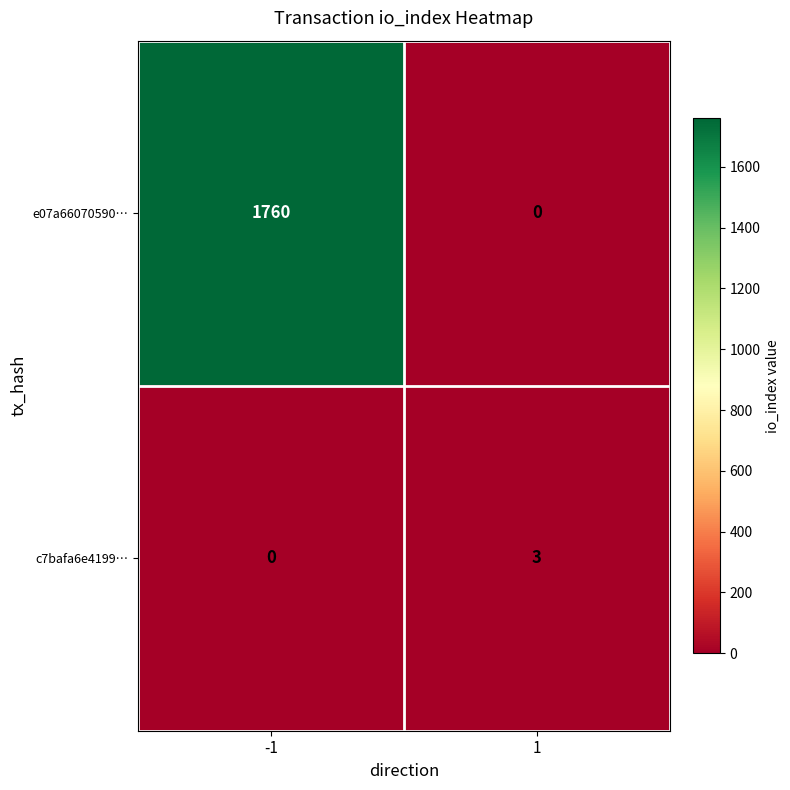

What is the difference between the maximum and minimum values in the c7bafa6e4199… series?

3